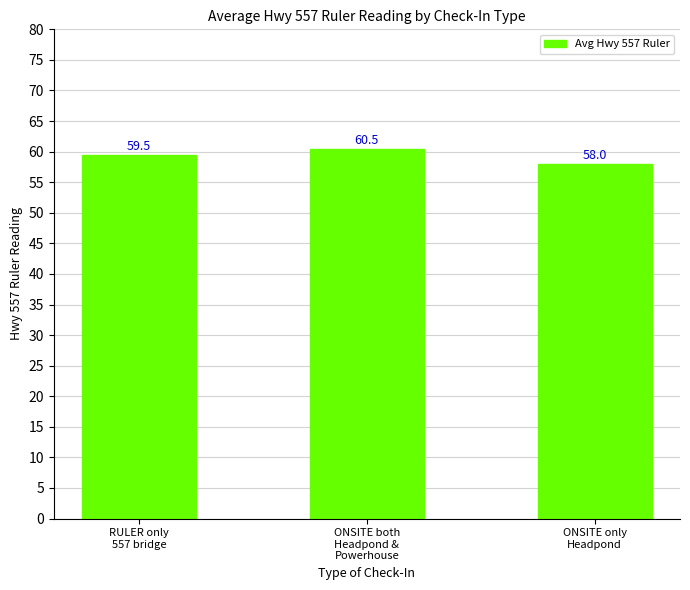

What is the approximate value at ONSITE both
Headpond &
Powerhouse?

60.5